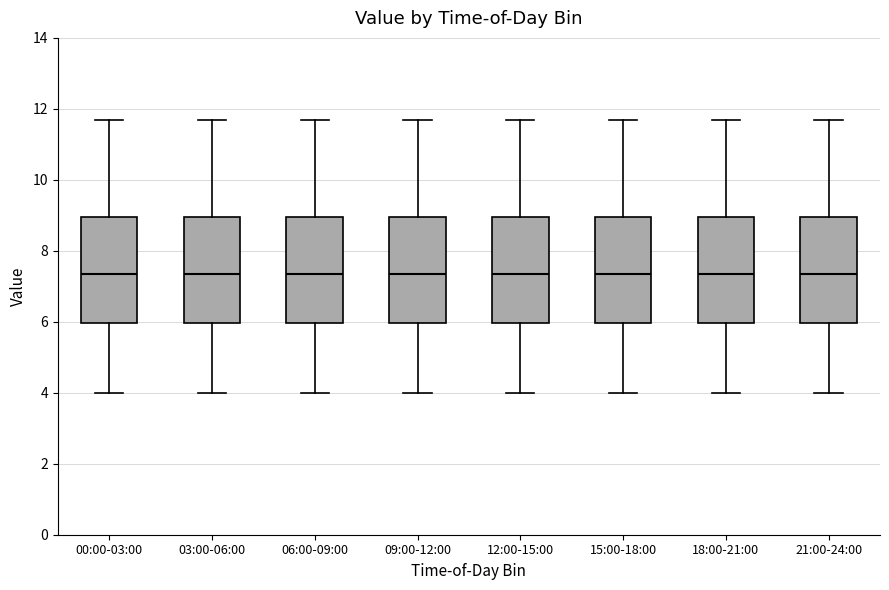

Reading left to right, transcribe this box plot: for each box, give where its median line is, the range the box spans, and where its two whiskers end, as read against the y-axis. The values are not printed on the chart, so give them approximately, as read against the axis.

00:00-03:00: median 7.4, box 6.0 to 9.0, whiskers 4.0 to 11.8
03:00-06:00: median 7.4, box 6.0 to 9.0, whiskers 4.0 to 11.8
06:00-09:00: median 7.4, box 6.0 to 9.0, whiskers 4.0 to 11.8
09:00-12:00: median 7.4, box 6.0 to 9.0, whiskers 4.0 to 11.8
12:00-15:00: median 7.4, box 6.0 to 9.0, whiskers 4.0 to 11.8
15:00-18:00: median 7.4, box 6.0 to 9.0, whiskers 4.0 to 11.8
18:00-21:00: median 7.4, box 6.0 to 9.0, whiskers 4.0 to 11.8
21:00-24:00: median 7.4, box 6.0 to 9.0, whiskers 4.0 to 11.8